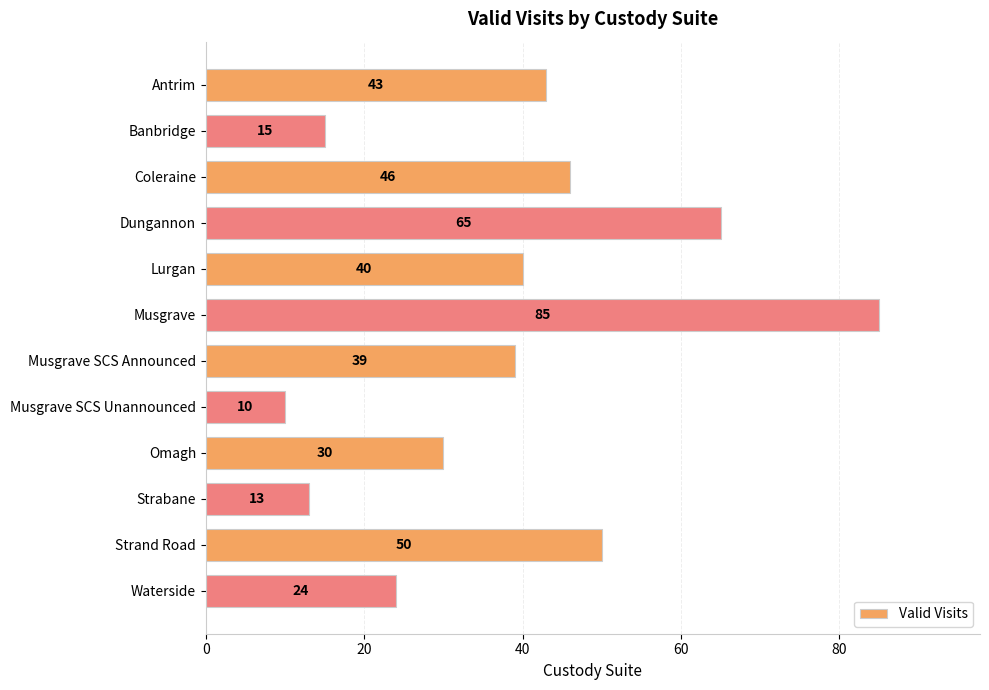

What is the label of the 2nd bar from the top?

Banbridge